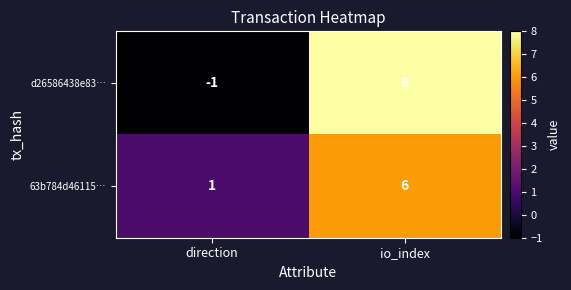

At which category is the sum across all series the highest?

io_index